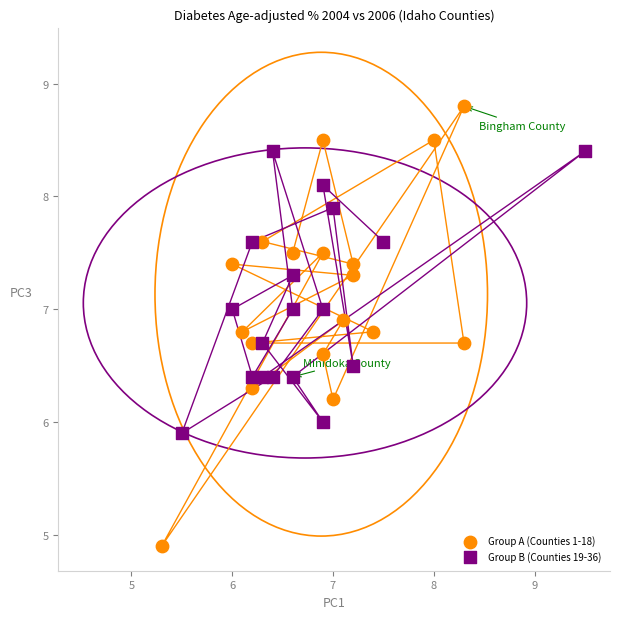

Which series reaches the minimum Y coordinate?

Group A (Counties 1-18)